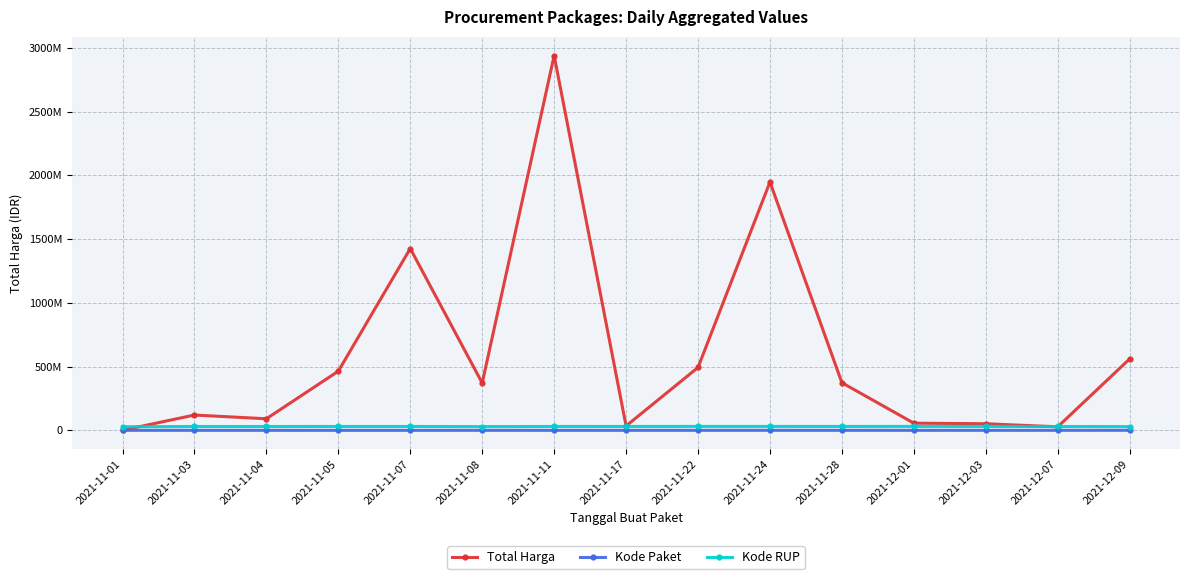

True or false: Total Harga has a value of 370967000 at 2021-11-08.

True